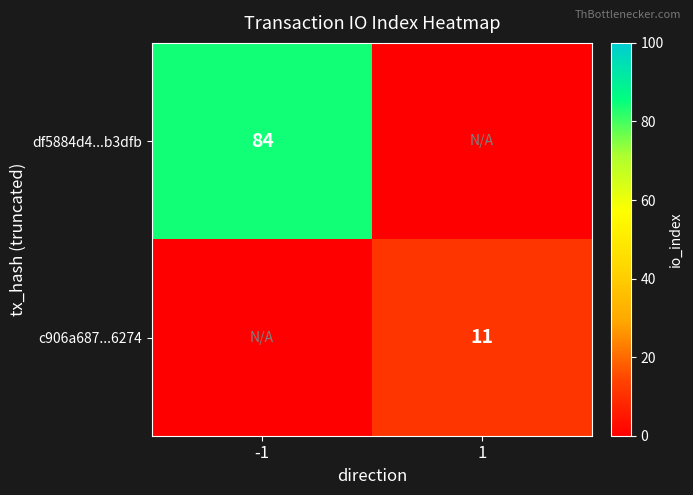

The df5884d4...b3dfb series shows 84 at -1. True or false?

True